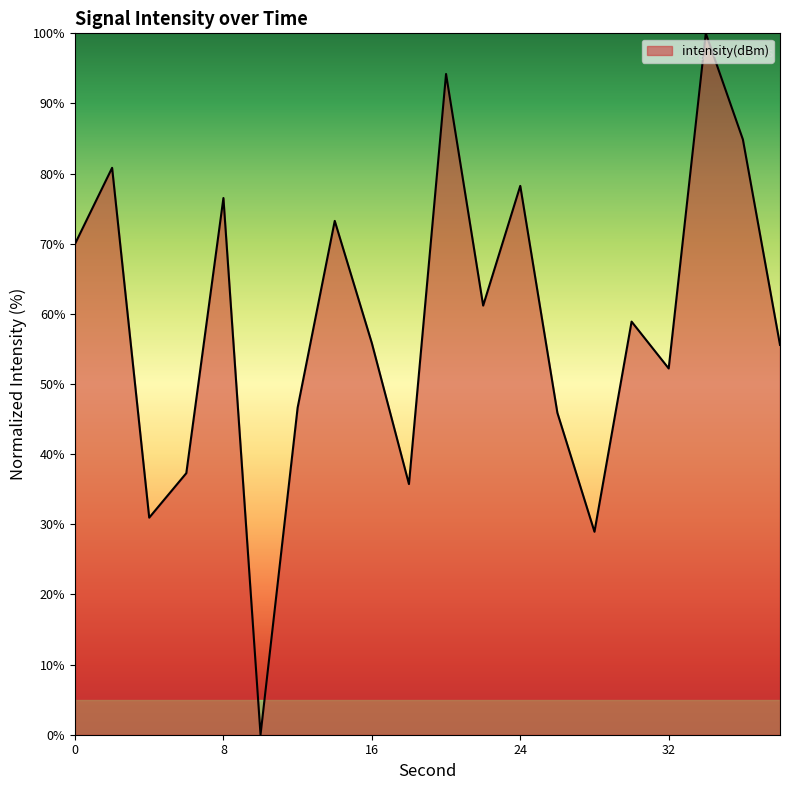

What is the difference between the maximum and minimum values?

100.0